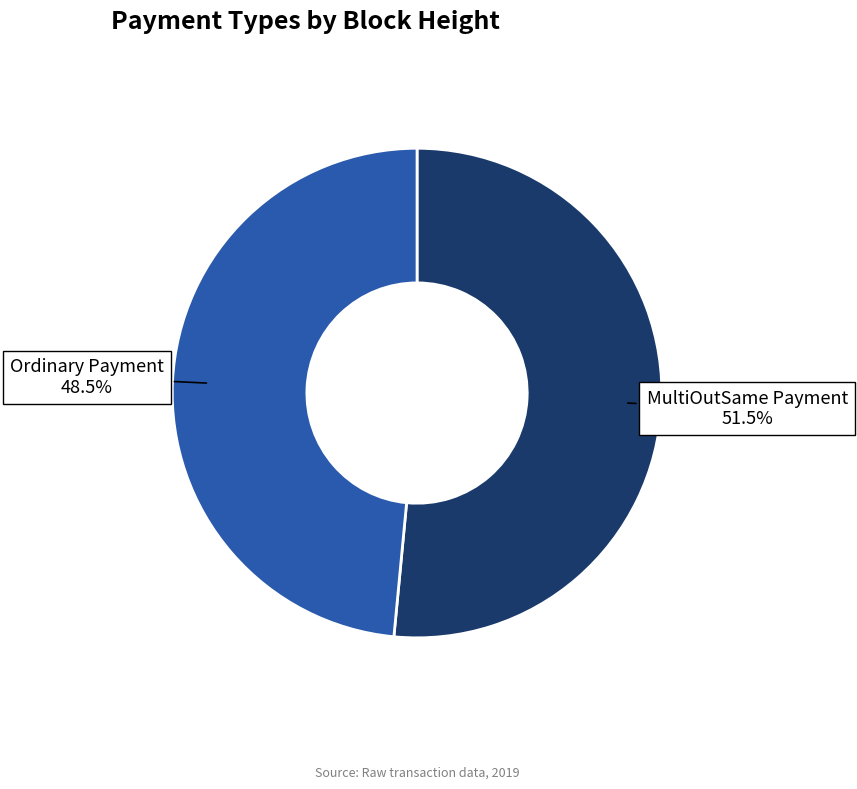

Count the number of slices in the pie.

2